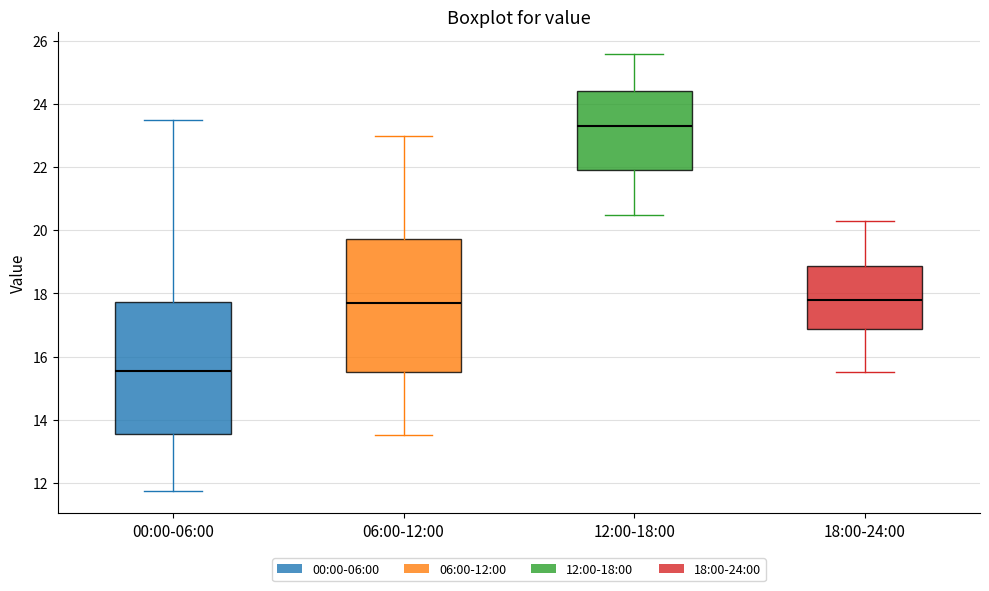

Reading left to right, read every box against the y-axis: the position of its median line, the range the box covers, and the ends of its whiskers. The values are not printed on the chart, so give them approximately, as read against the axis.

00:00-06:00: median 15.6, box 13.6 to 17.8, whiskers 11.8 to 23.6
06:00-12:00: median 17.8, box 15.6 to 19.8, whiskers 13.6 to 23.0
12:00-18:00: median 23.4, box 22.0 to 24.4, whiskers 20.6 to 25.6
18:00-24:00: median 17.8, box 16.8 to 18.8, whiskers 15.6 to 20.4